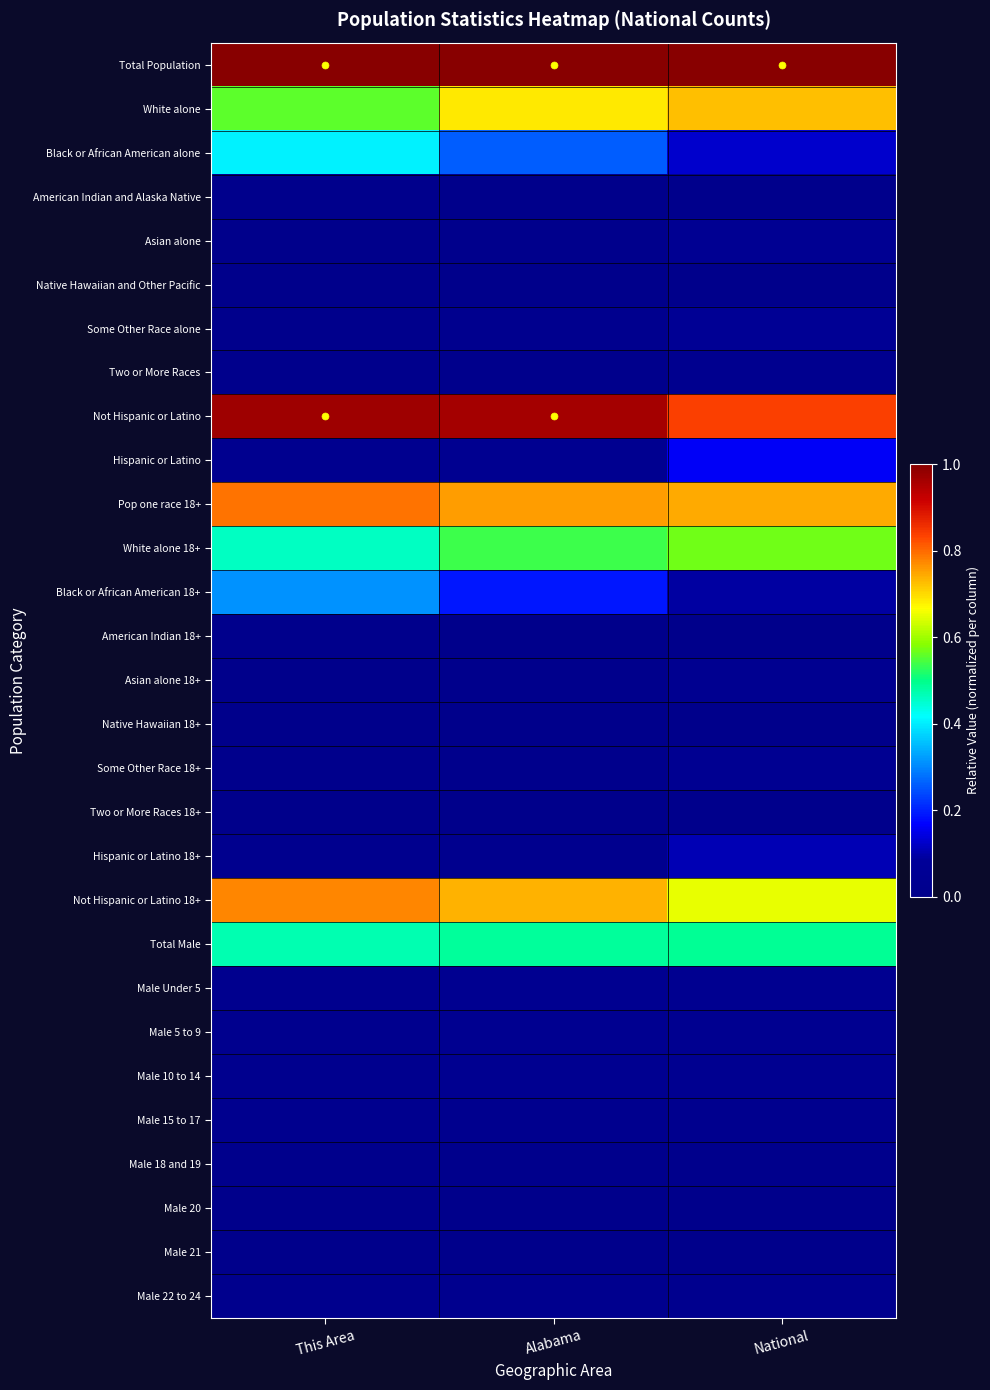

How many categories are shown in the chart?

3